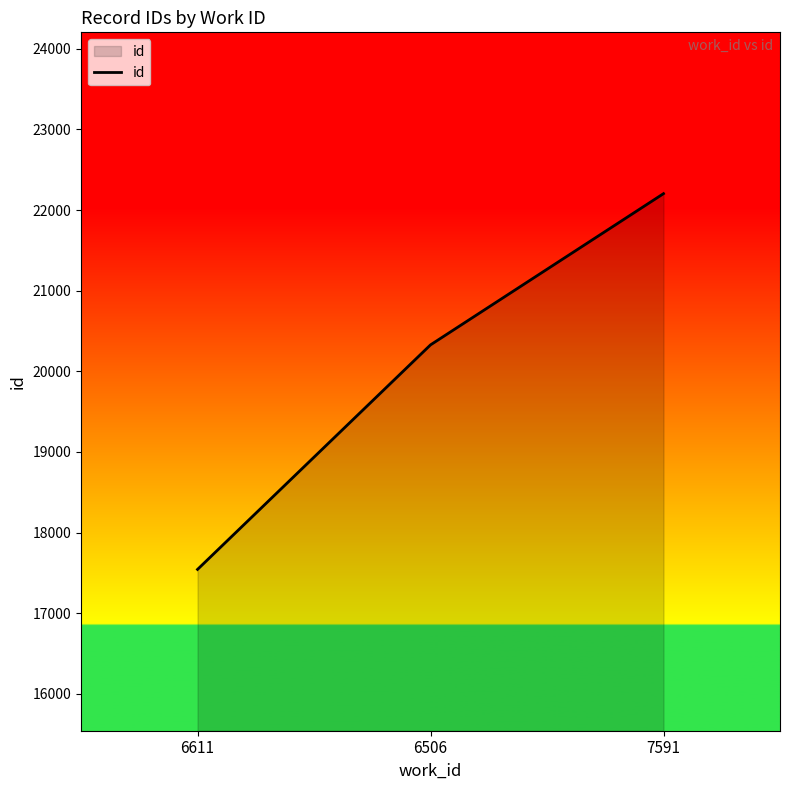

Reading left to right, what are all the values shown in this chart?

6611=17544	6506=20328	7591=22203